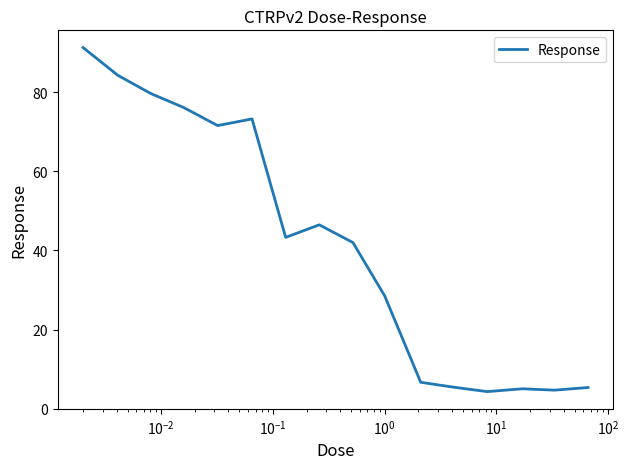

What is the difference between the maximum and minimum values?

87.0